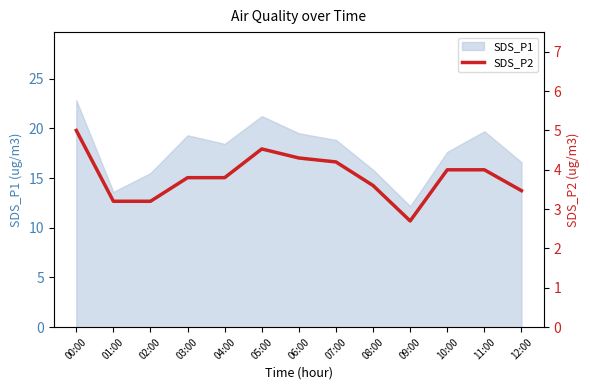

Does the chart display data point markers on the line(s)?

No